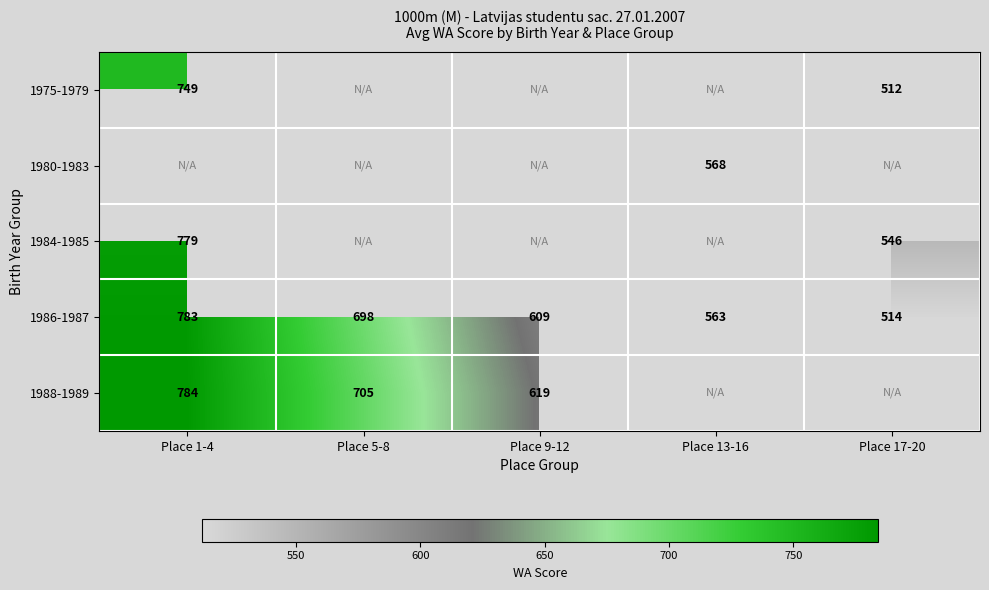

Is the value of 1975-1979 at Place 17-20 greater than the value of 1984-1985 at Place 17-20?

No